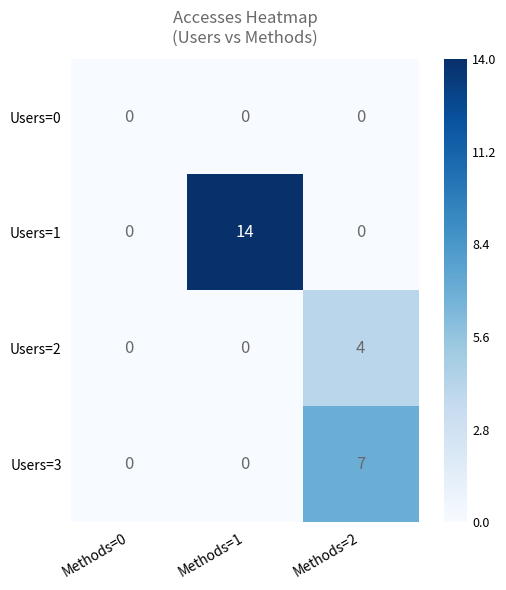

Reading right to left, list all the values displayed in this chart.

Users=0: Methods=2=0	Methods=1=0	Methods=0=0
Users=1: Methods=2=0	Methods=1=14	Methods=0=0
Users=2: Methods=2=4	Methods=1=0	Methods=0=0
Users=3: Methods=2=7	Methods=1=0	Methods=0=0